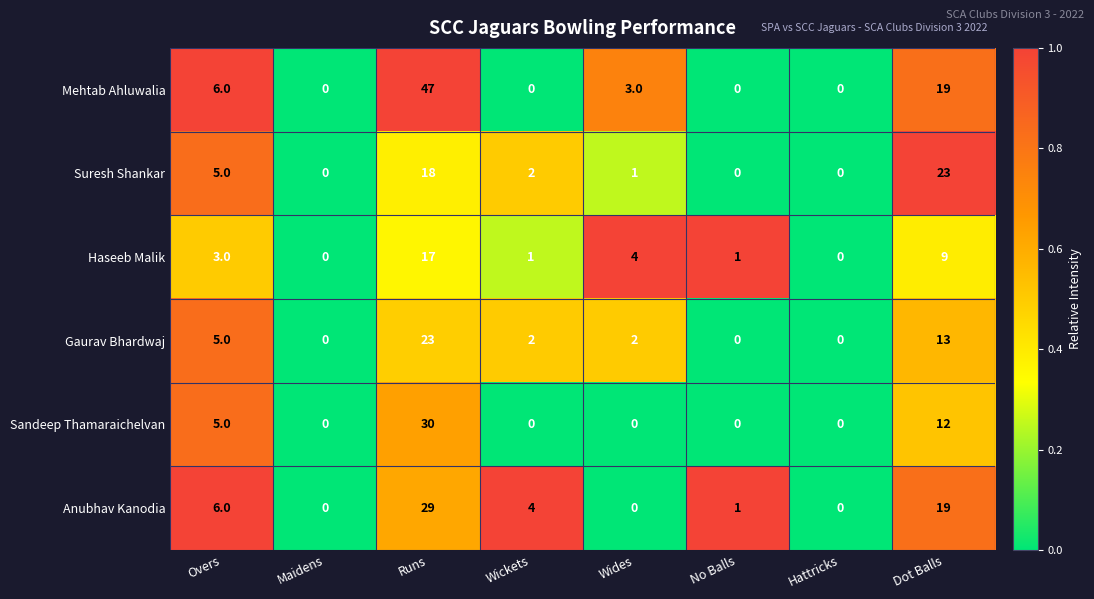

Which series has the largest total across all categories?

Mehtab Ahluwalia